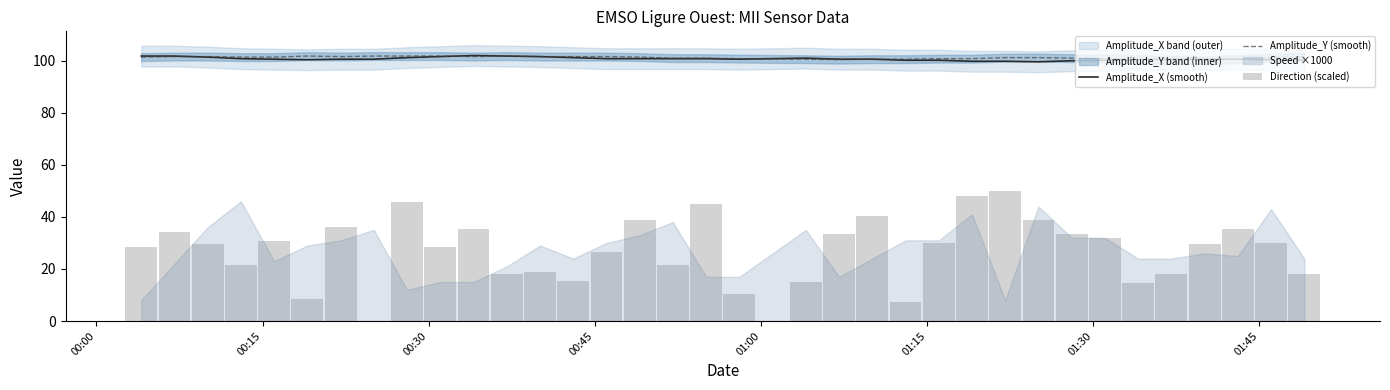

Are the bars horizontal?

No